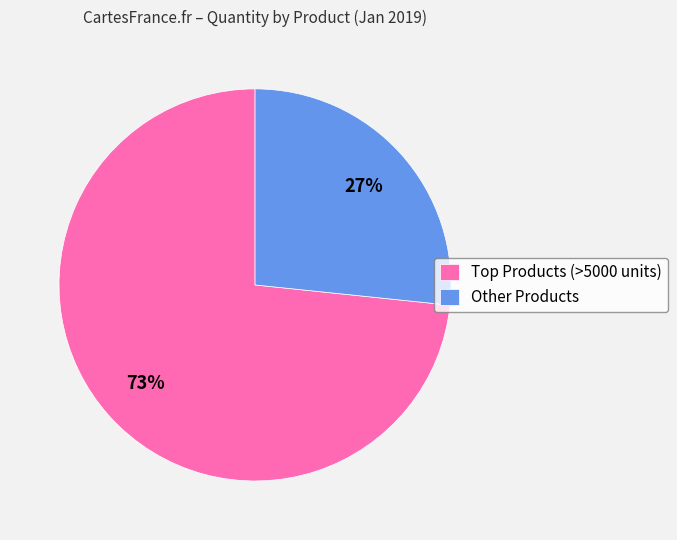

What is the largest slice in the pie chart?

Top Products (>5000 units)